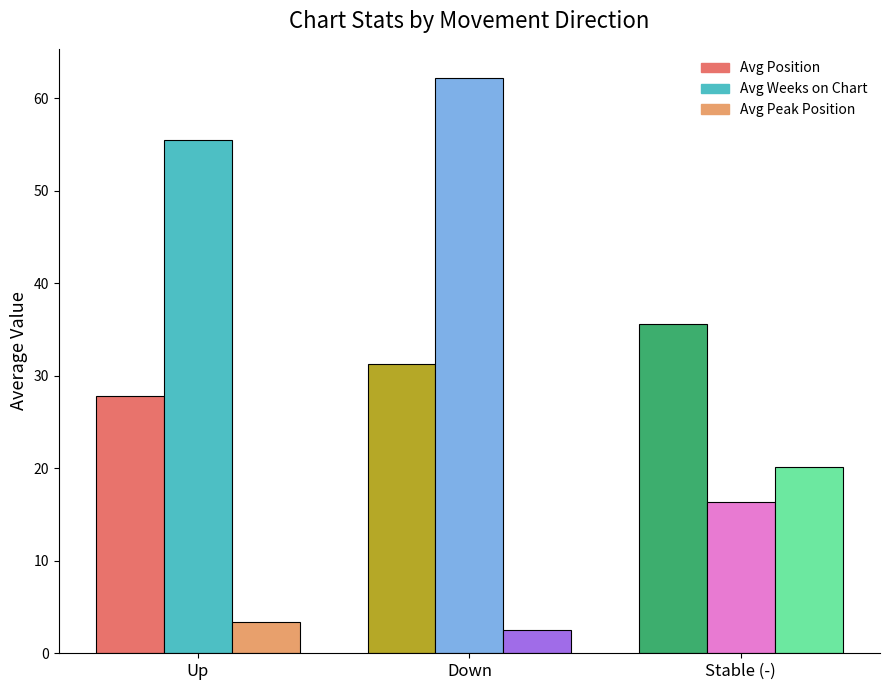

Is the value of Avg Position at Stable (-) greater than the value of Avg Weeks on Chart at Stable (-)?

Yes